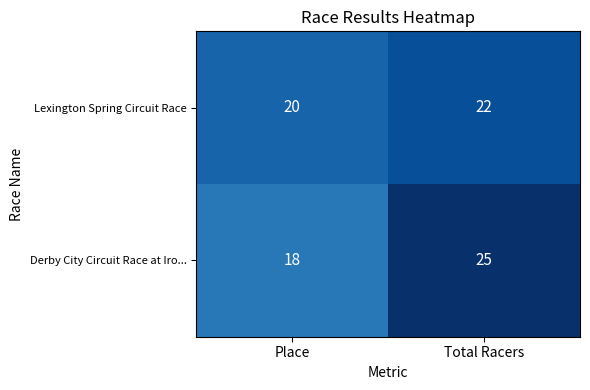

Which category has the lowest value across all series?

Place